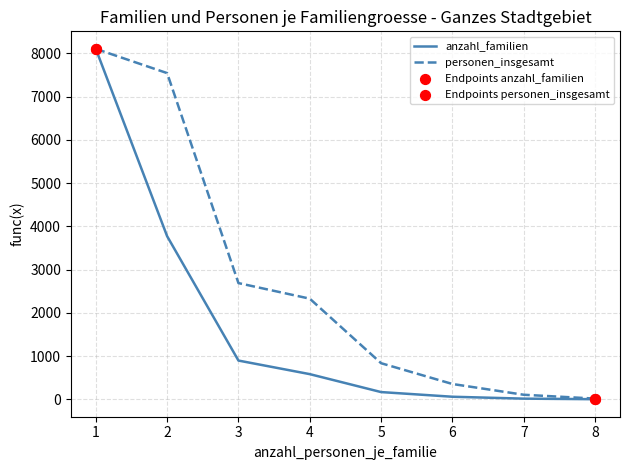

At which category is the sum across all series the highest?

1